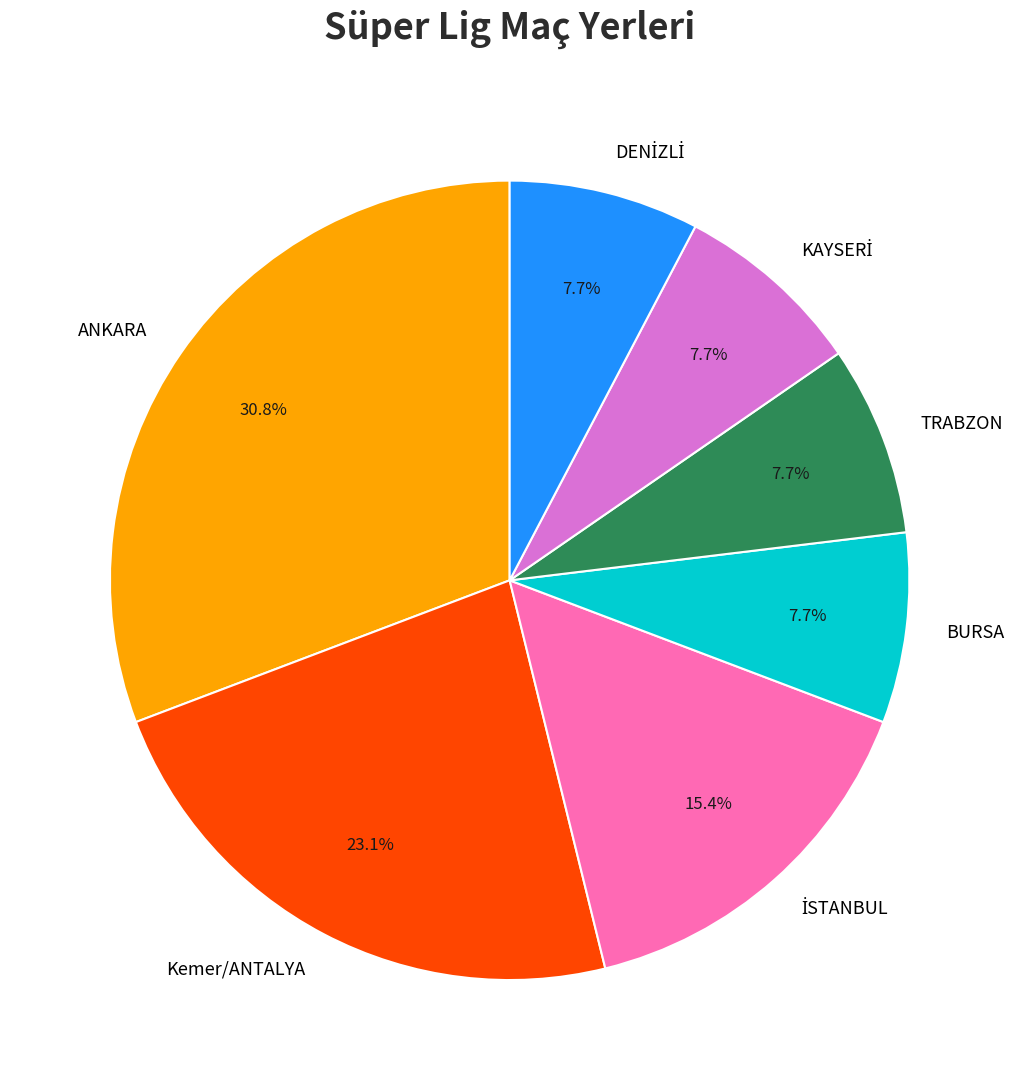

What portion of the pie excludes Kemer/ANTALYA?

76.9%